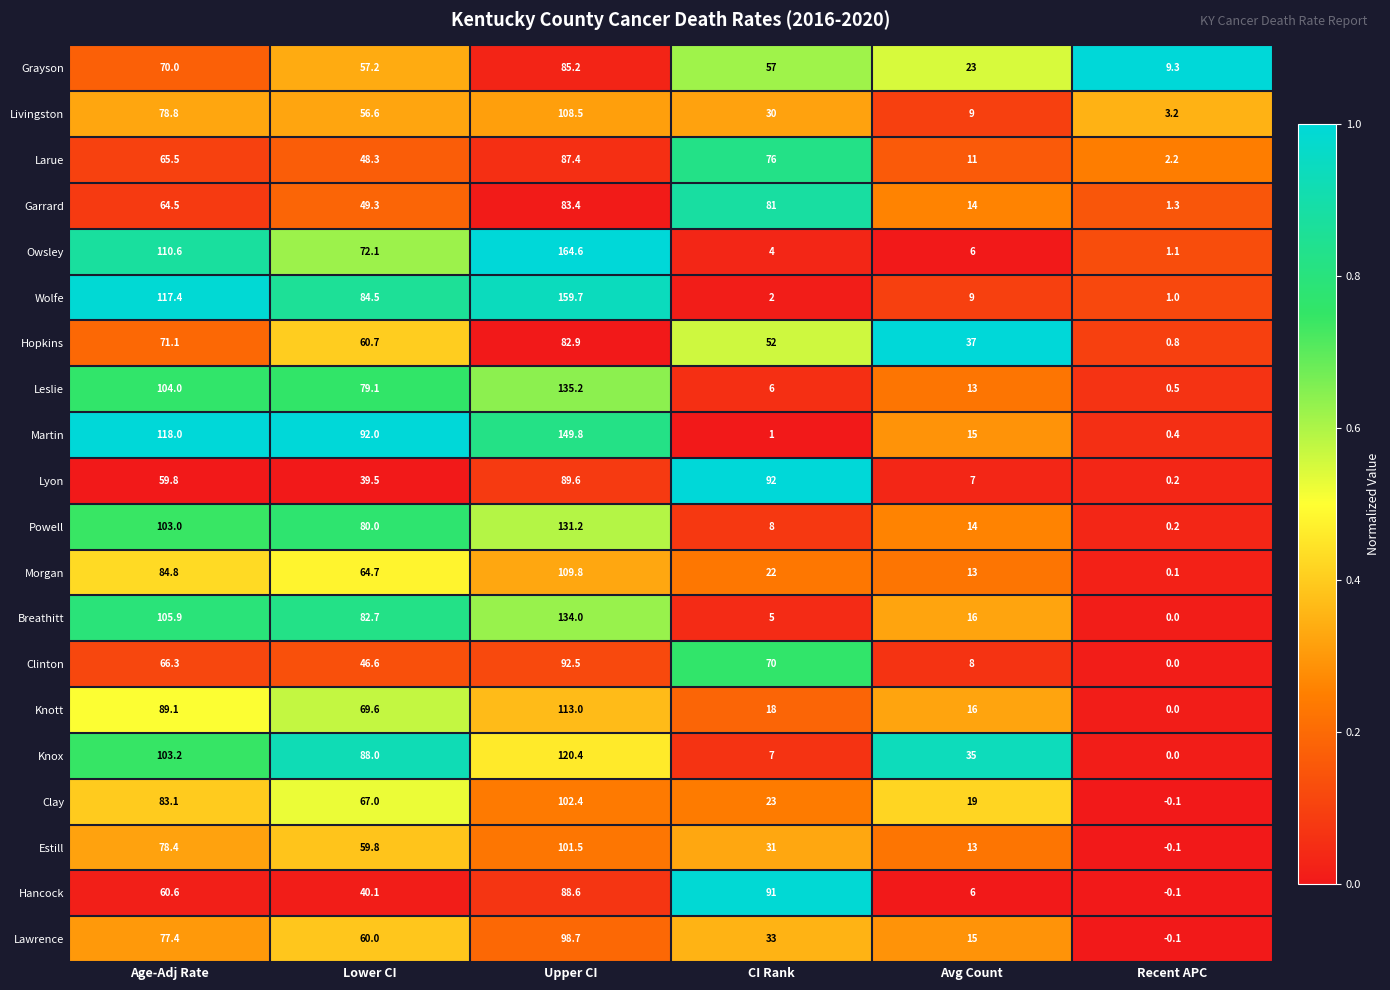

What is the difference between the second highest and second lowest values in the Livingston series?

69.8